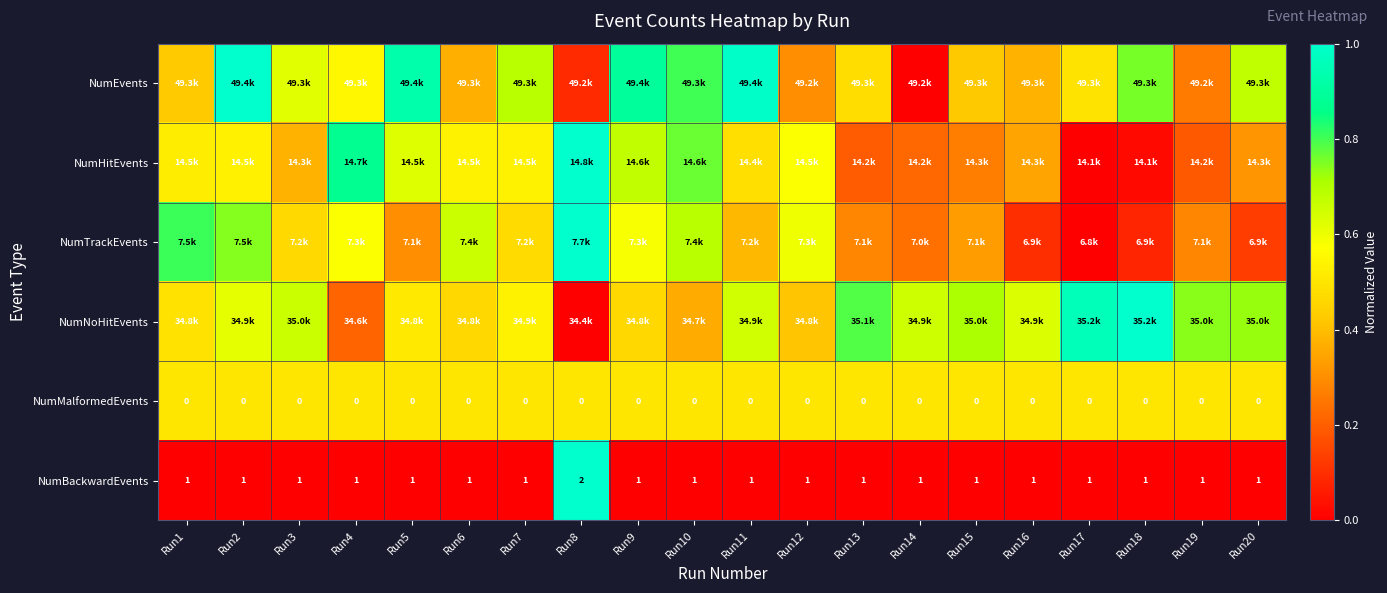

Is the value of NumBackwardEvents at Run11 greater than the value of NumMalformedEvents at Run15?

Yes